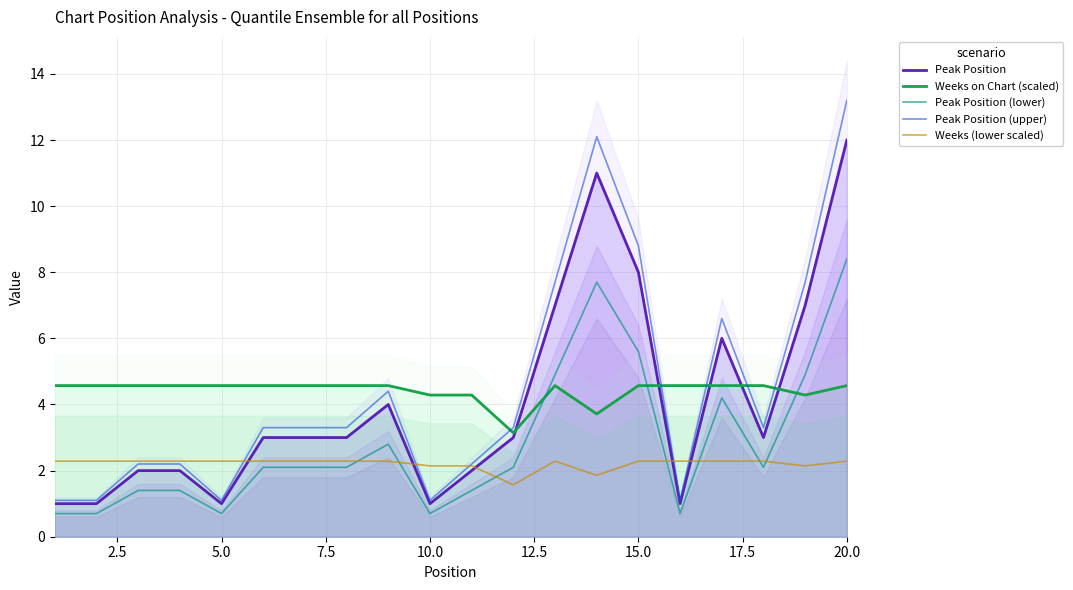

At which label does Peak Position (lower) reach its peak?

20.0